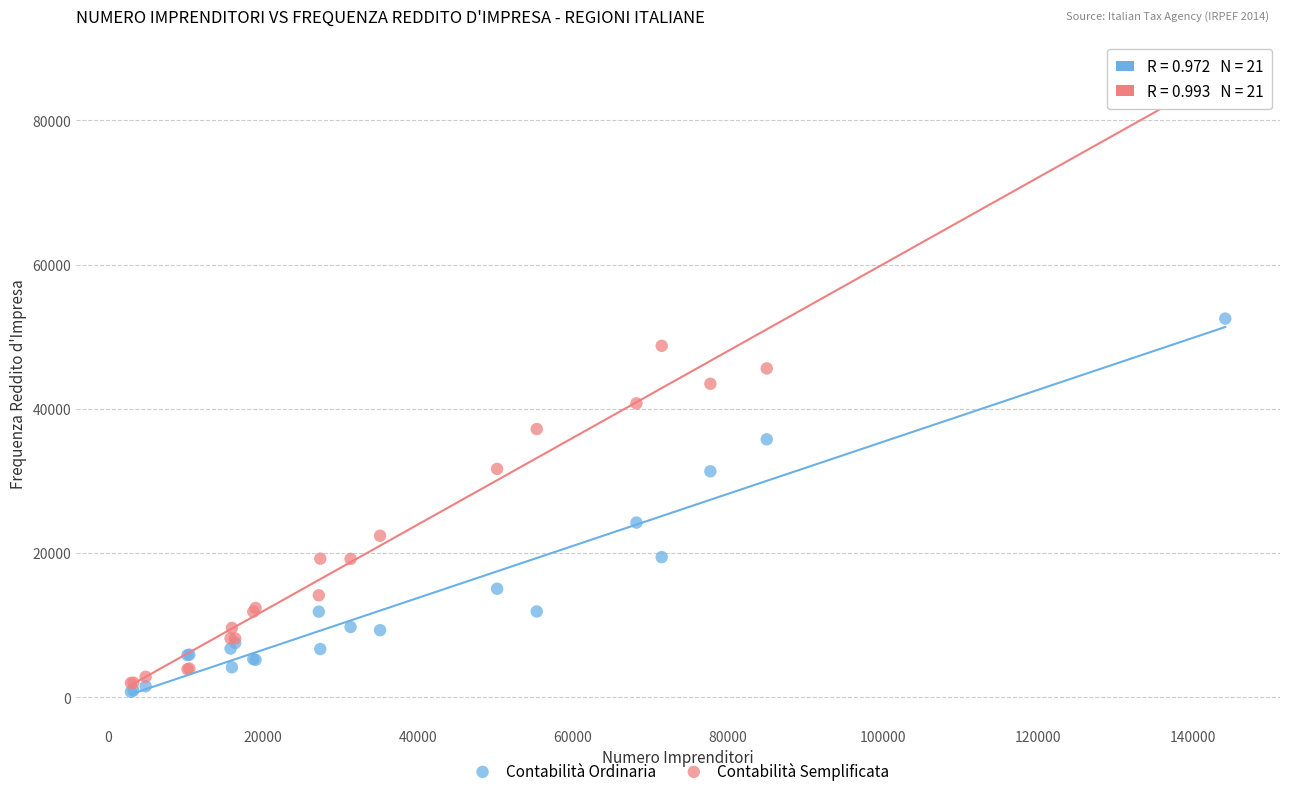

Which series has the largest Y range (max minus min)?

Contabilità Semplificata